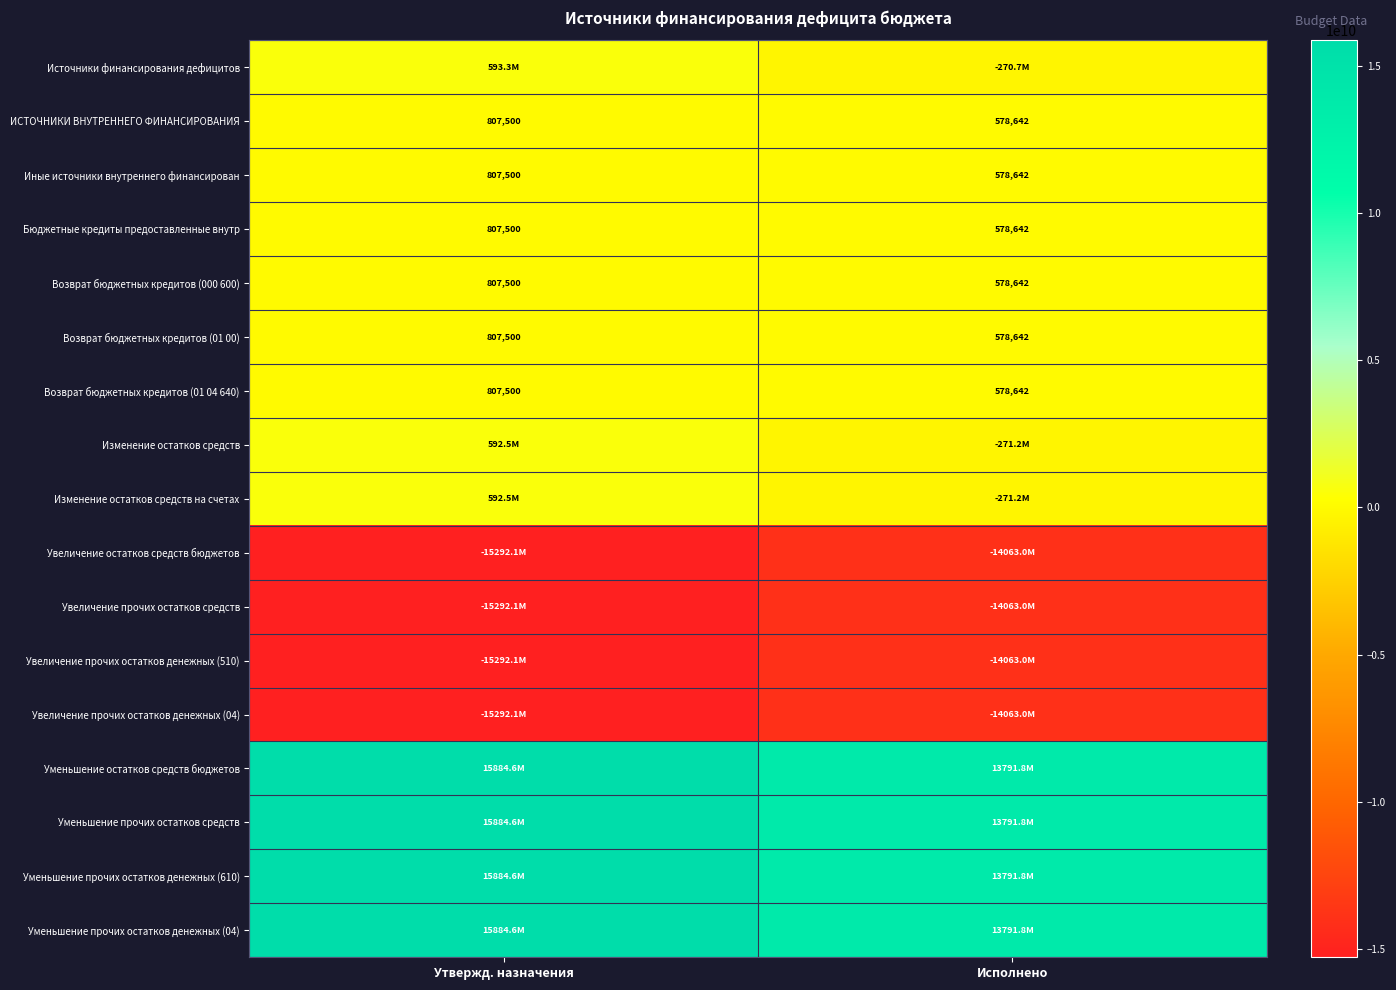

What is the total value across all series at Исполнено?

-1894574011.3